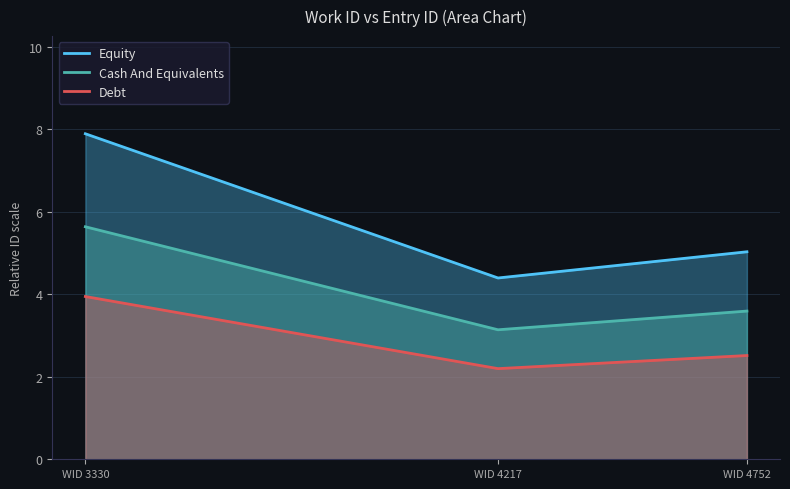

List the series in order of their overall mean, highest first.

Equity, Cash And Equivalents, Debt